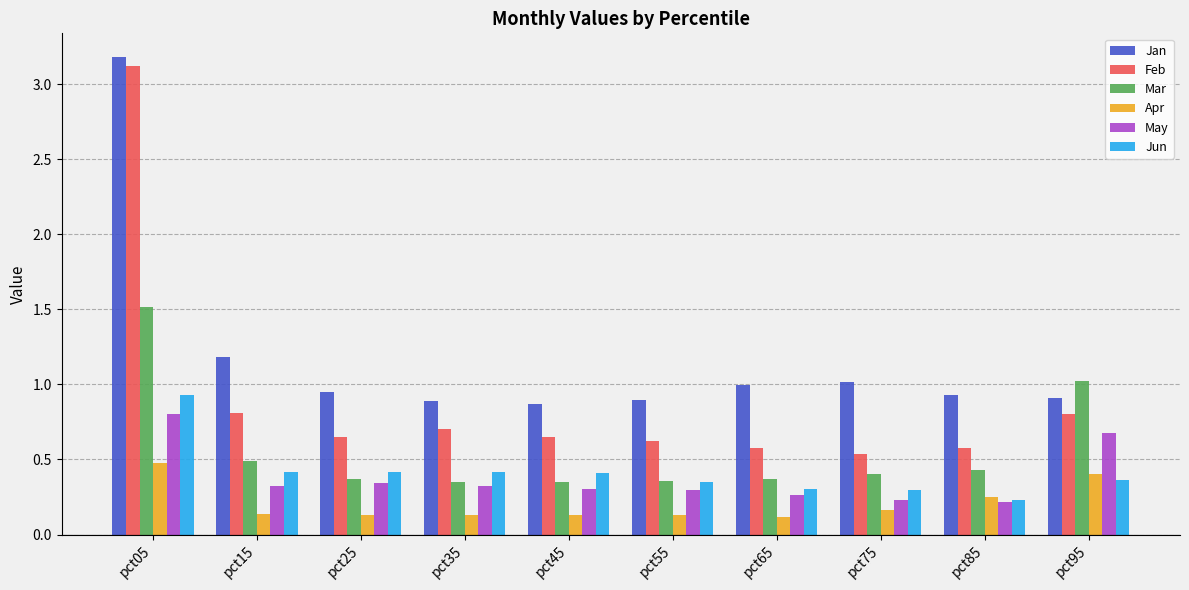

Is the value of Feb at pct15 greater than the value of Jun at pct45?

Yes